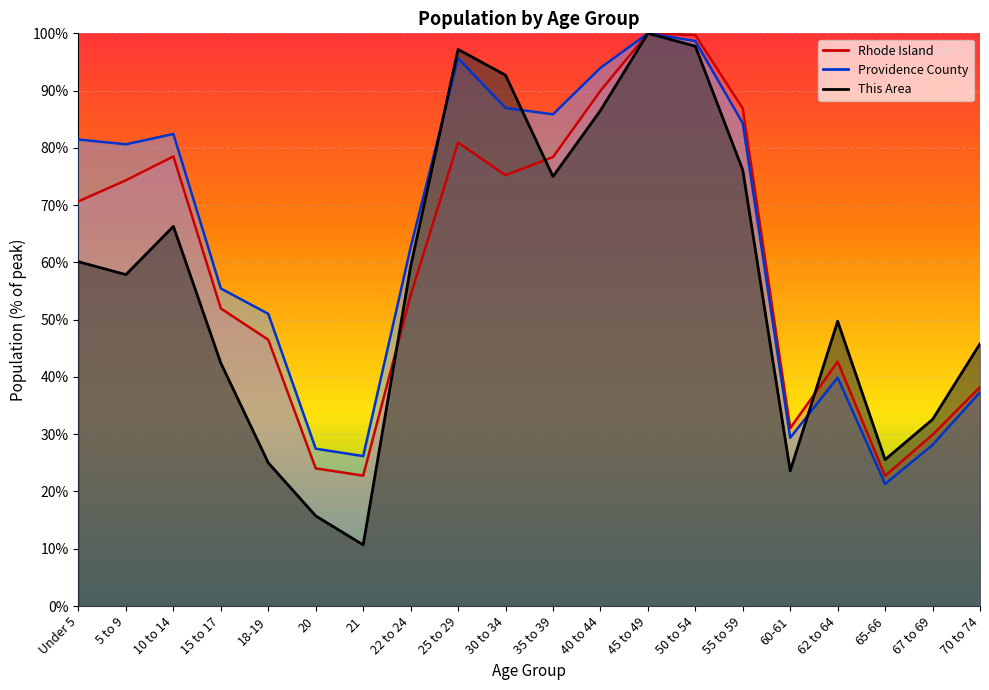

How many lines are shown in the chart?

3